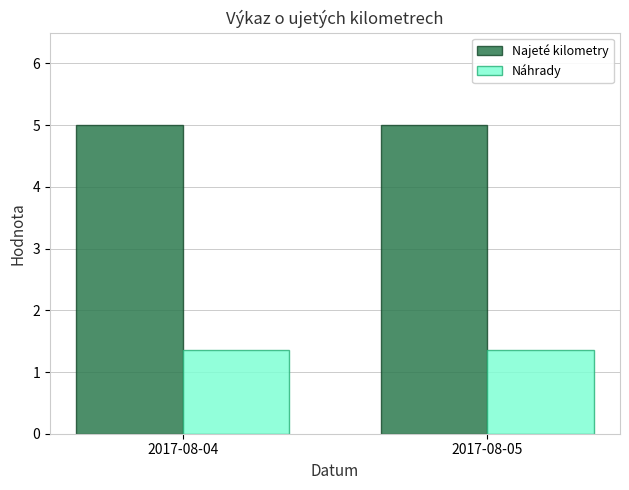

List the series in order of their peak value, highest first.

Najeté kilometry, Náhrady